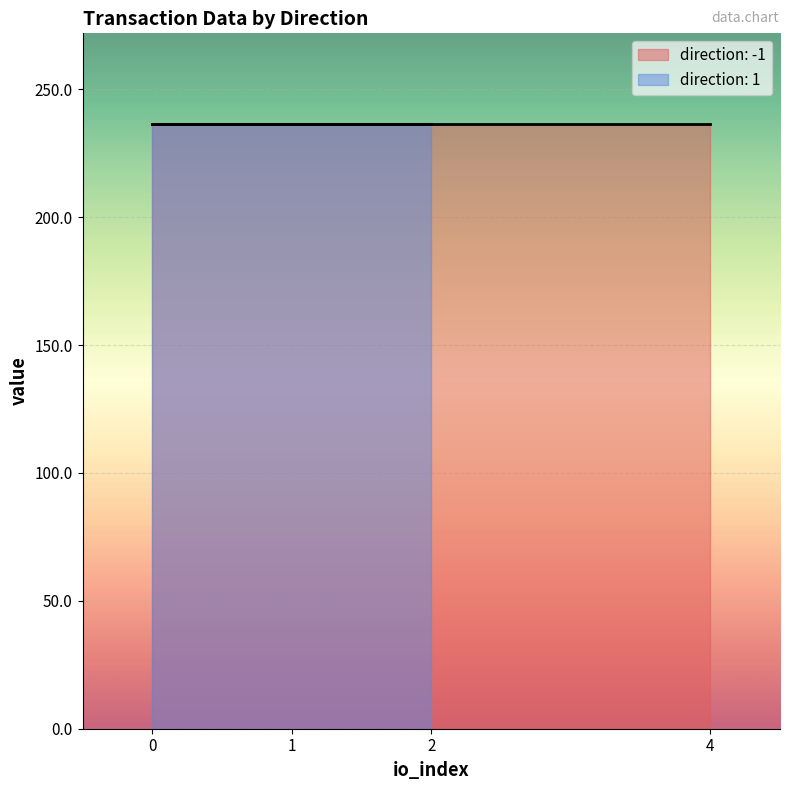

The io_index series shows 2.0 at 1. True or false?

True